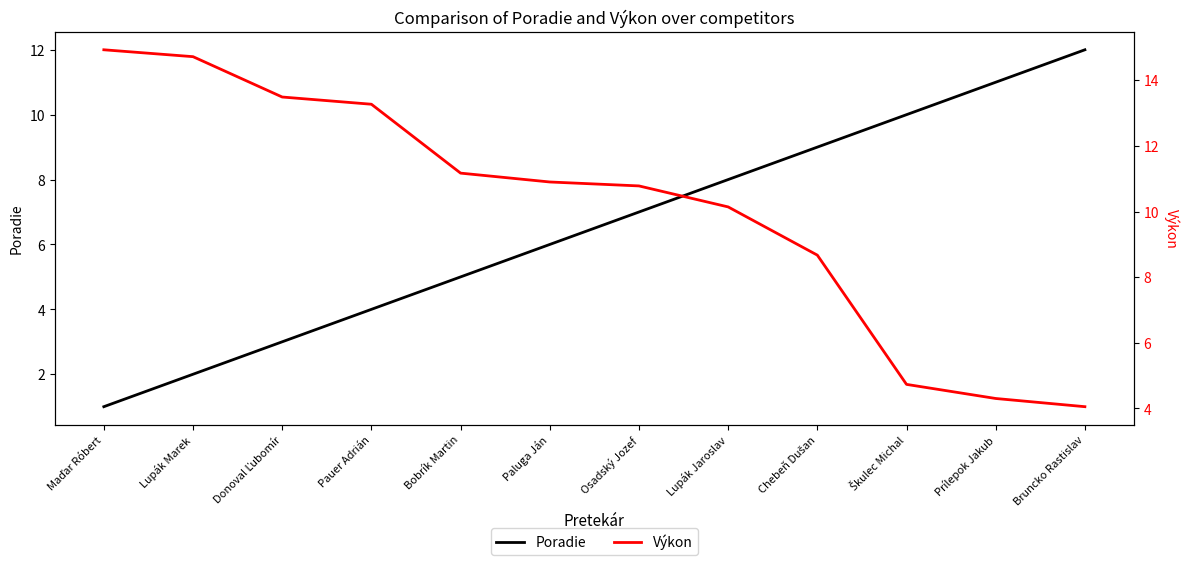

True or false: Poradie has a value of 1.8 at Donoval Ľubomír.

False